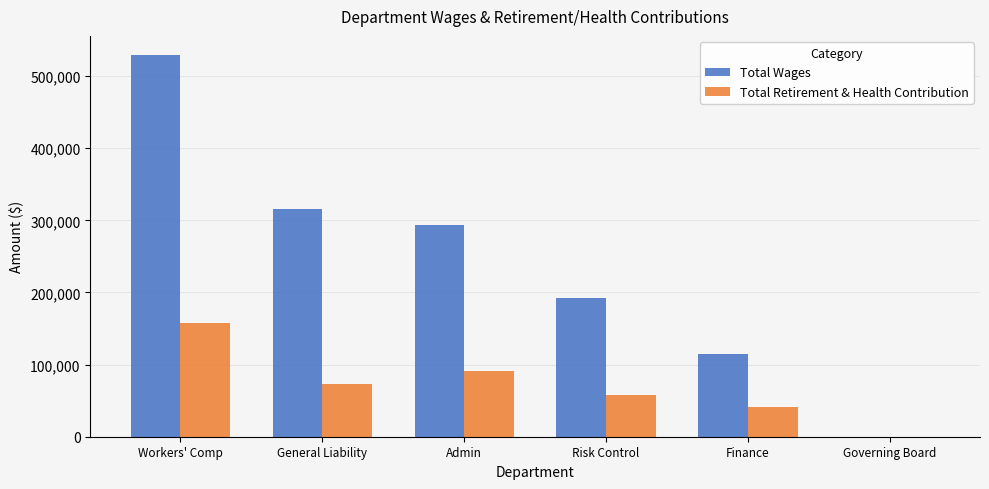

How many values in Total Retirement & Health Contribution are above zero?

5